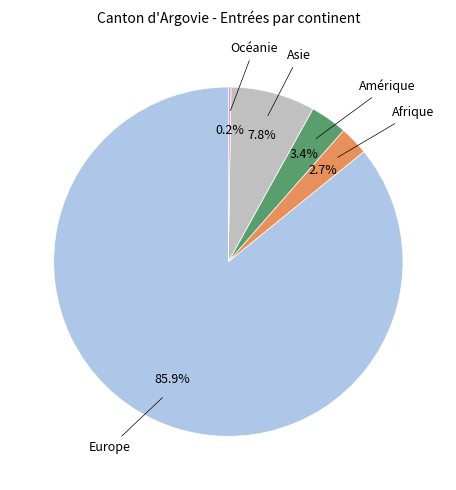

To the nearest percent, what is the difference between the largest and smallest slice percentages?

86%